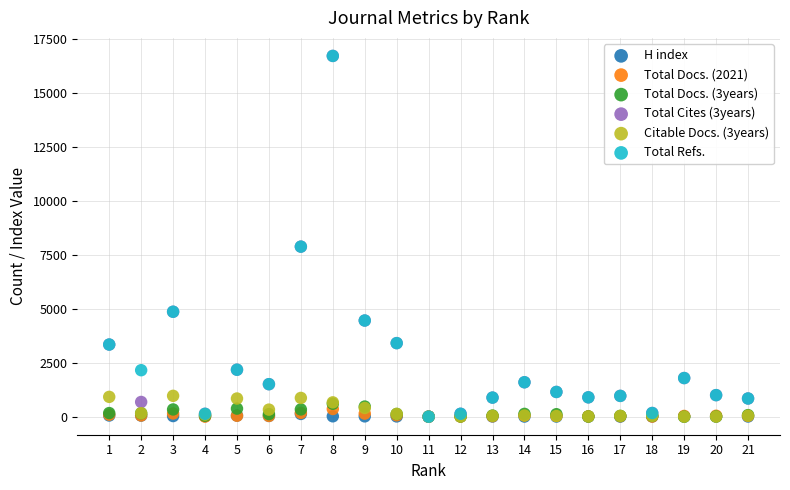

What are all the series names shown in the legend?

H index, Total Docs. (2021), Total Docs. (3years), Total Cites (3years), Citable Docs. (3years), Total Refs.